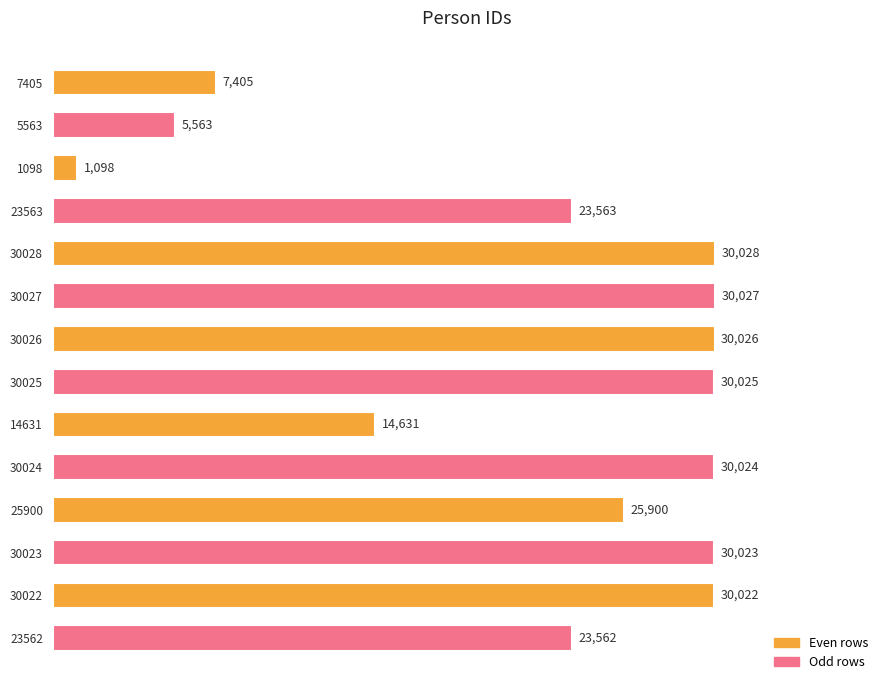

What is the sum of all values?

311897